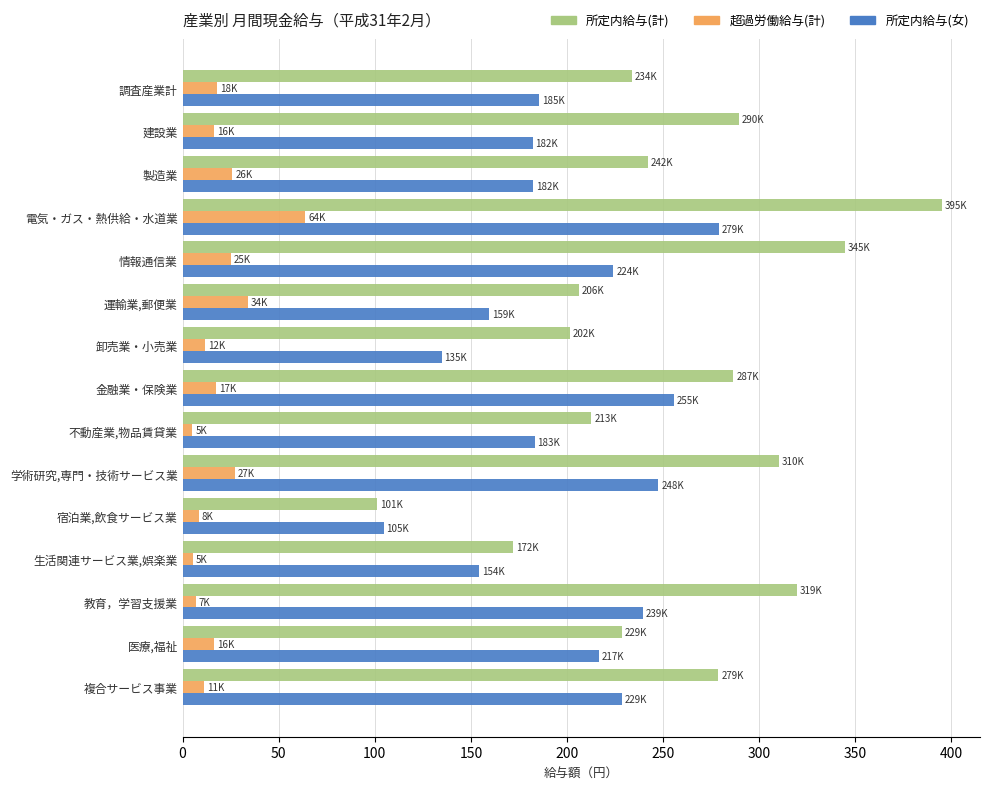

What is the difference between the 超過労働給与(計) values at 医療,福祉 and 学術研究,専門・技術サービス業?

10.9